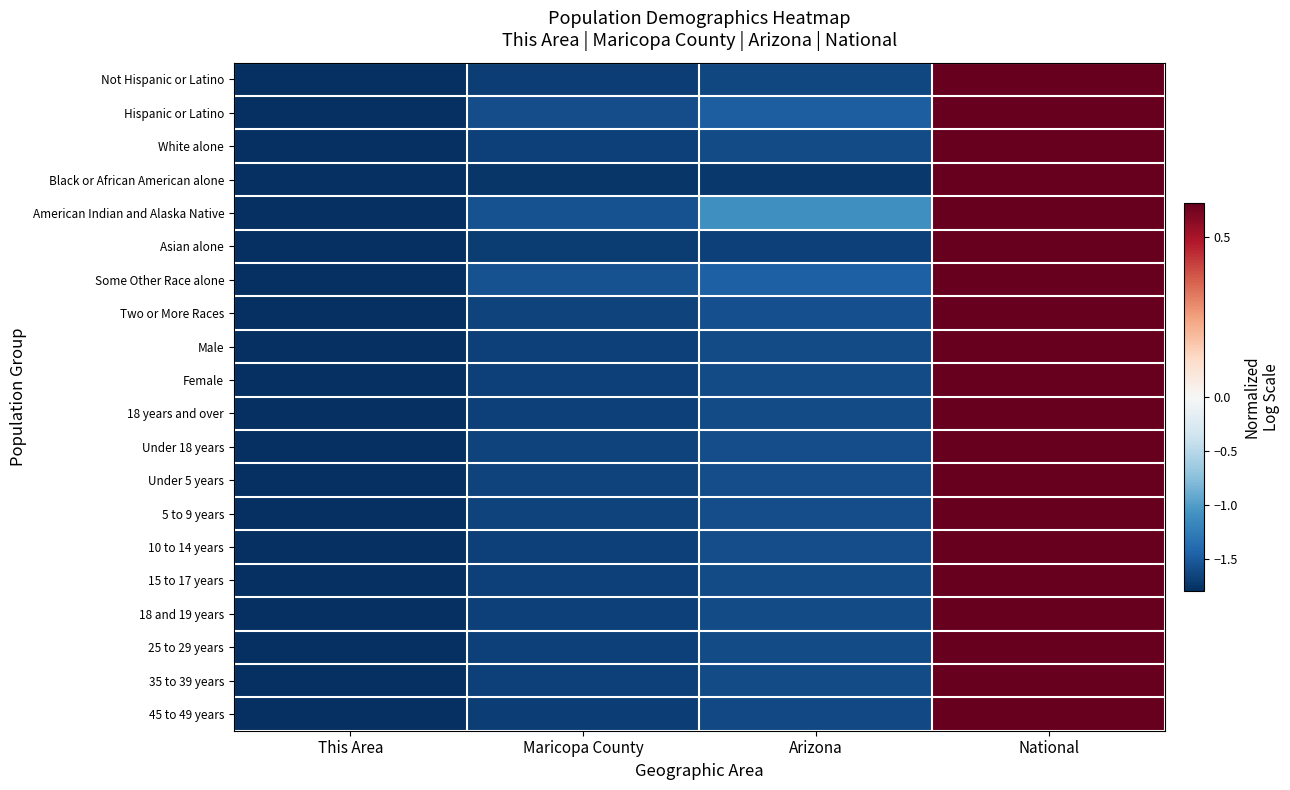

At which category is the sum across all series the highest?

National